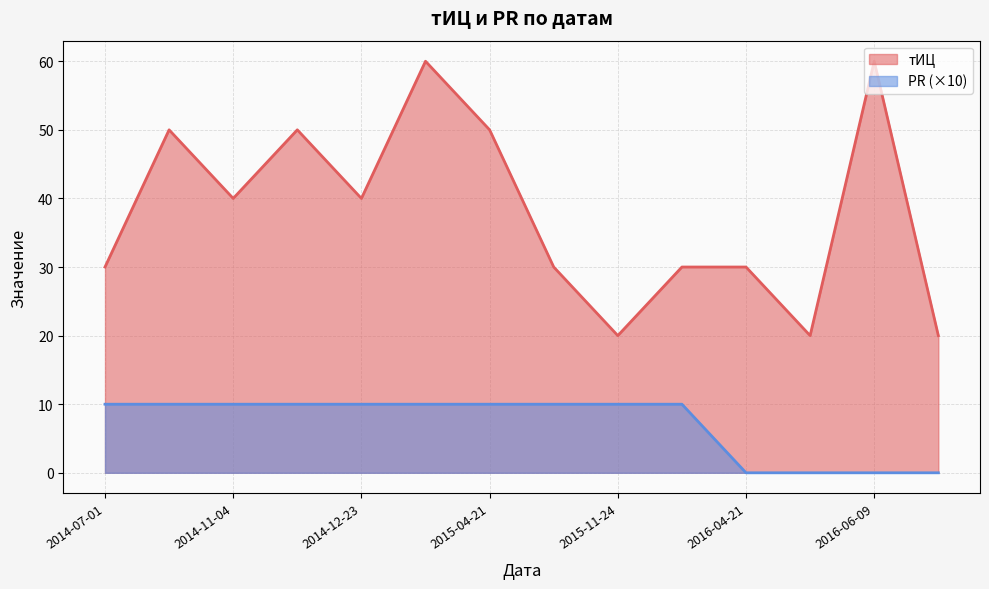

Where is the first local minimum for тИЦ?

2014-11-04